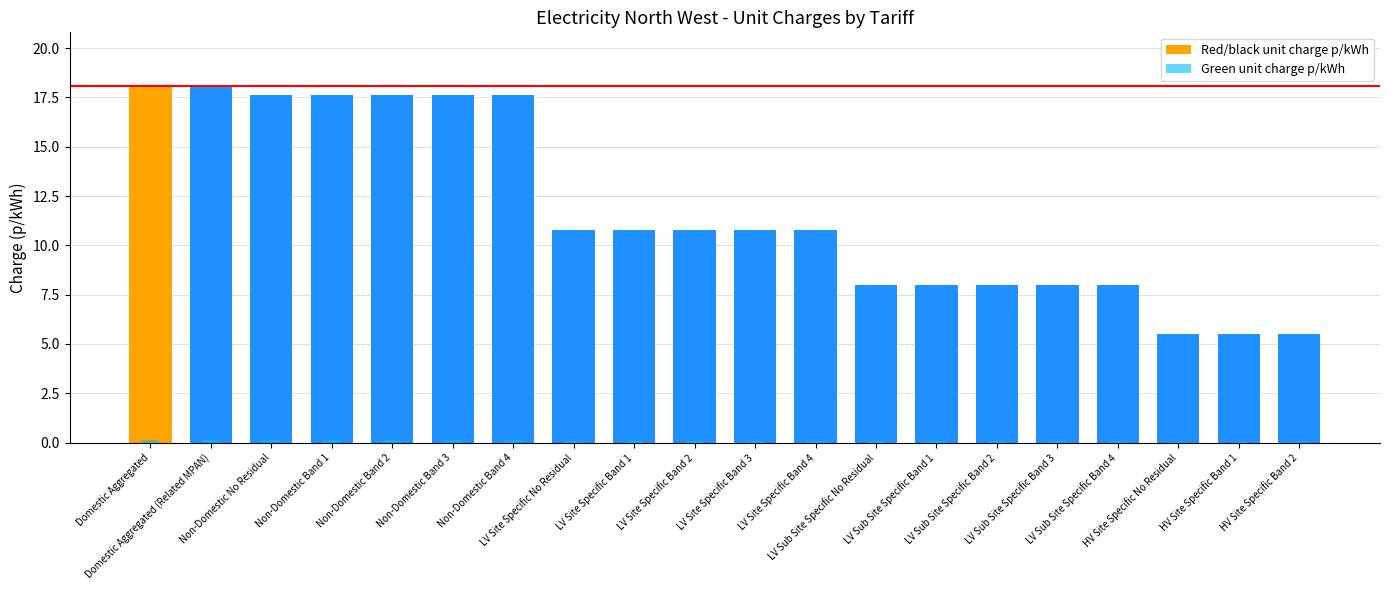

Count the number of data series in this chart.

2